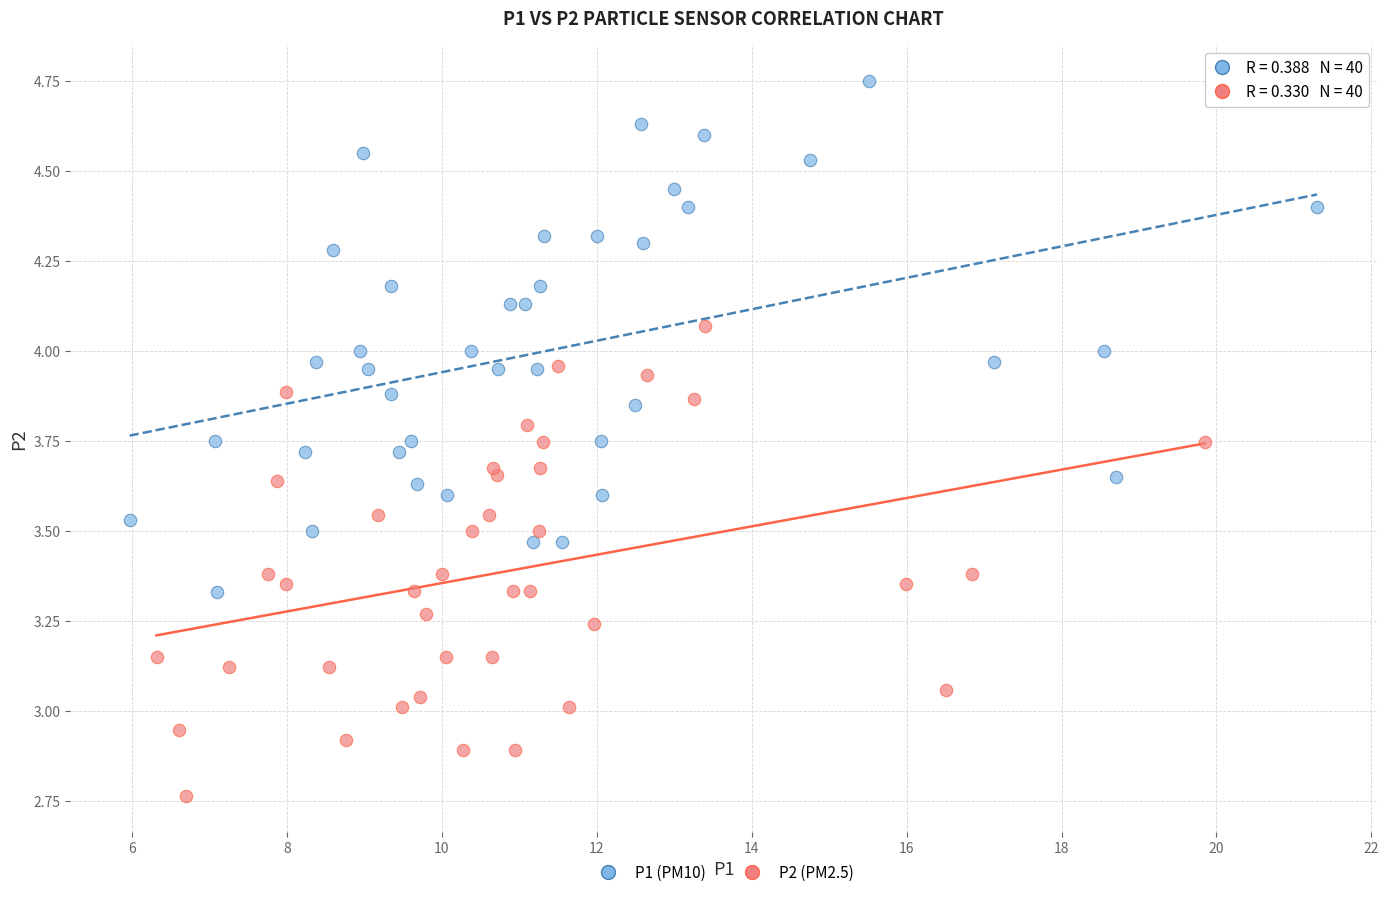

Which series has the widest spread of Y values?

P1 (PM10)